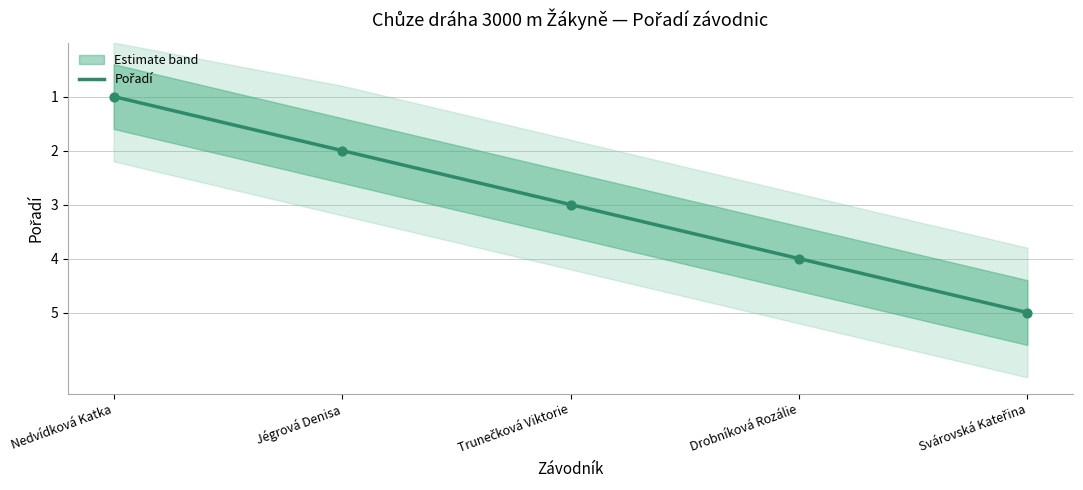

What is the change in value from Nedvídková Katka to Drobníková Rozálie?

+3